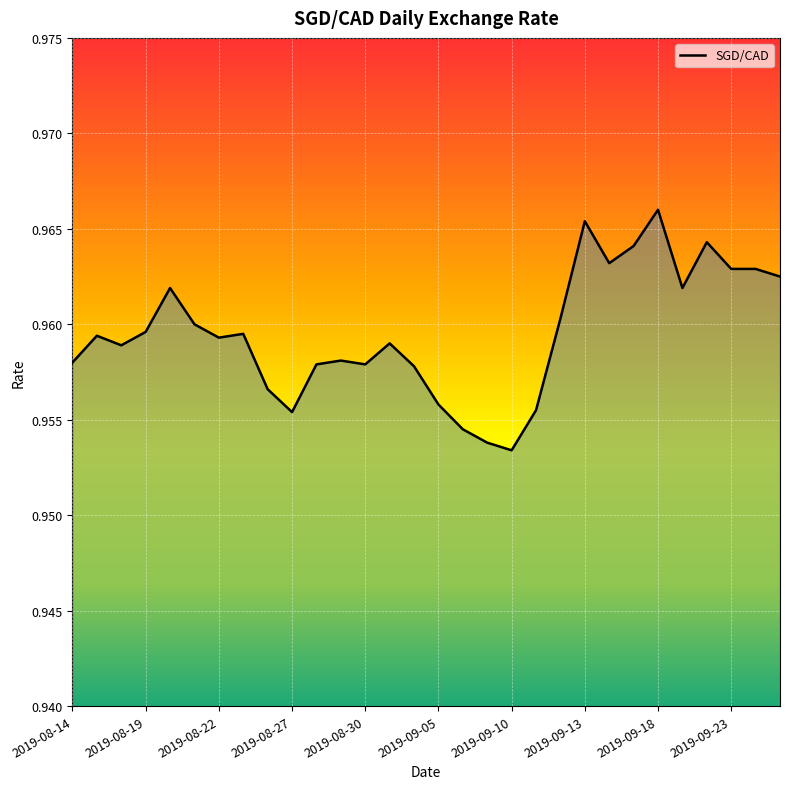

True or false: the data shows 0.5 at 2019-08-27.

False